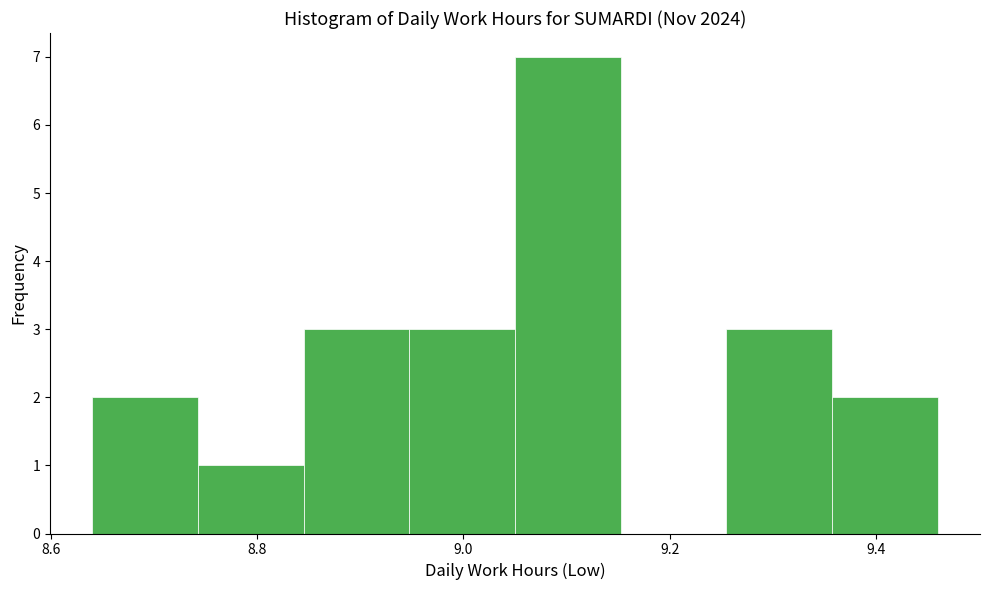

Over which range of the x-axis is the bar tallest?

9.06 to 9.16